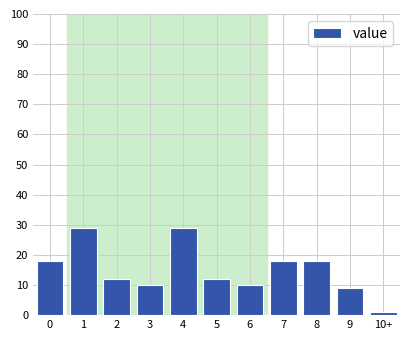

Reading left to right, what are all the values shown in this chart?

0=18	1=29	2=12	3=10	4=29	5=12	6=10	7=18	8=18	9=9	10+=1